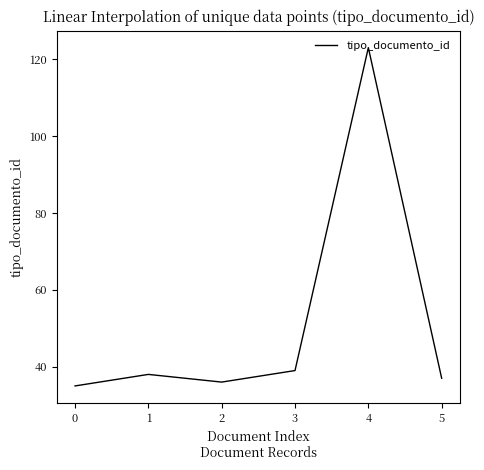

At which category does the data reach its first local valley?

2